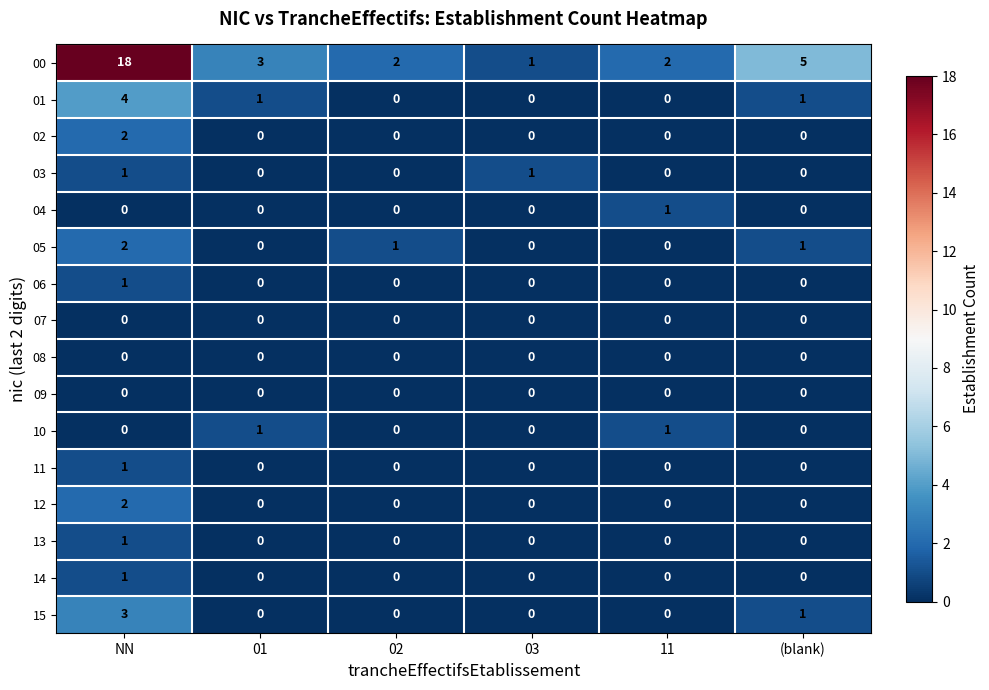

Which label corresponds to the largest value in the chart?

NN